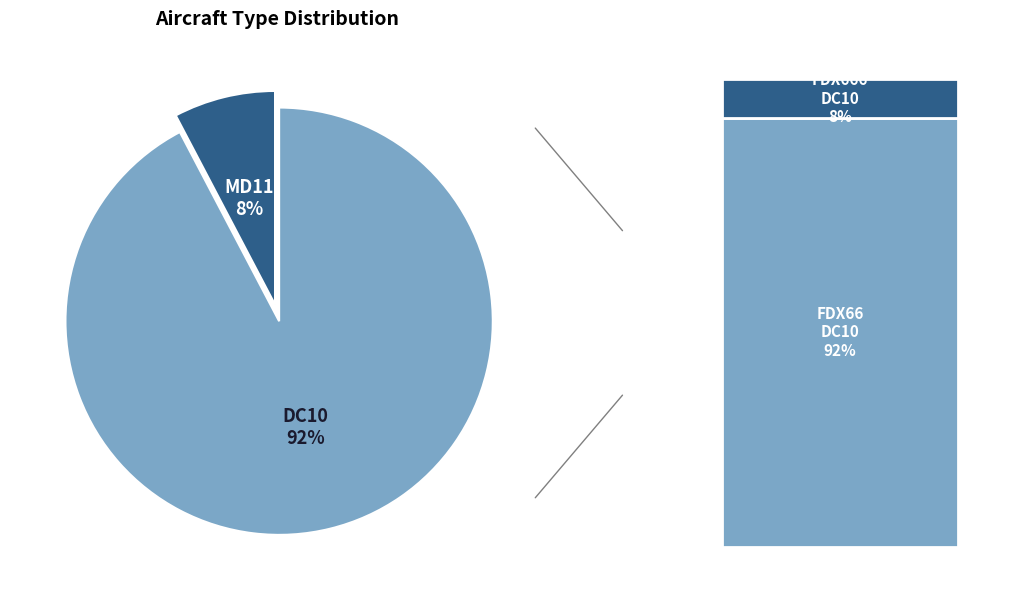

Rank the categories by value from highest to lowest.

DC10, MD11